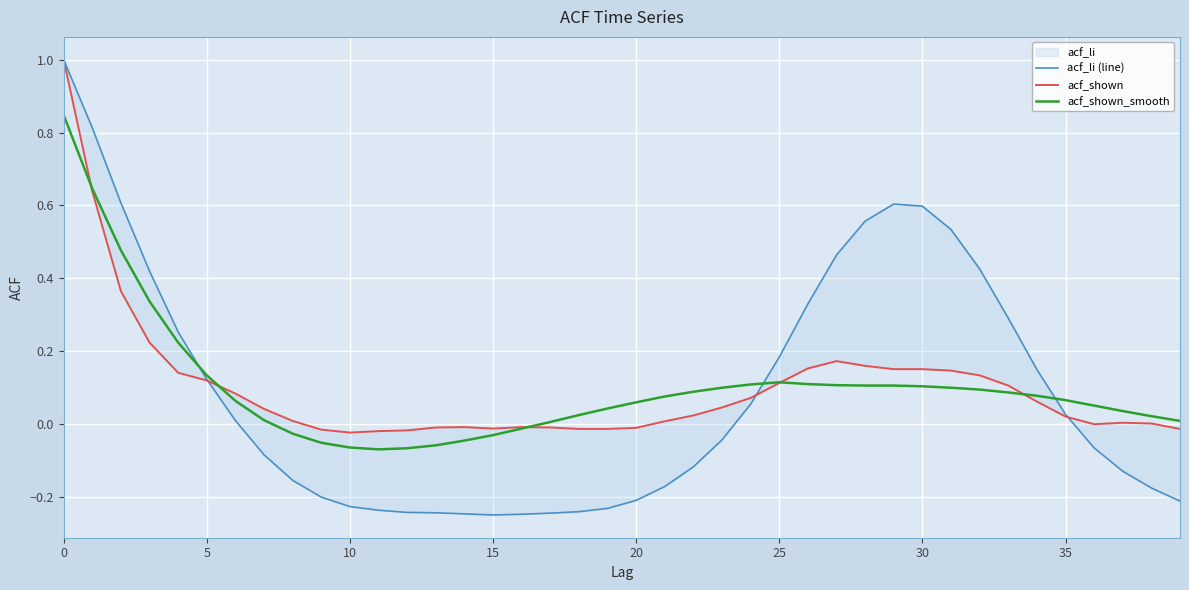

Rank the series at 17 from lowest to highest value.

acf_li (line), acf_shown, acf_shown_smooth